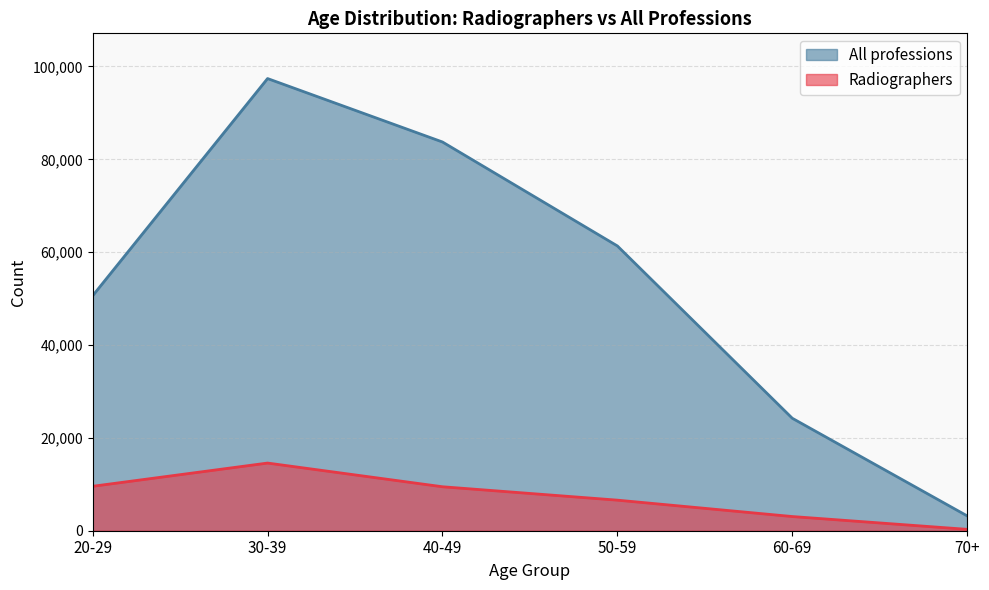

What are all the series names shown in the legend?

All professions, Radiographers